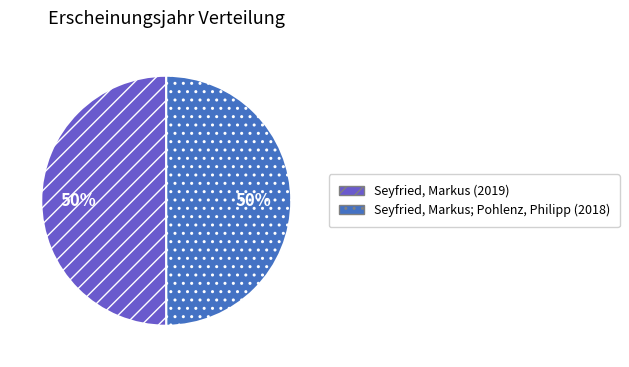

The Seyfried, Markus; Pohlenz, Philipp (2018) slice represents 57% of the pie. True or false?

False